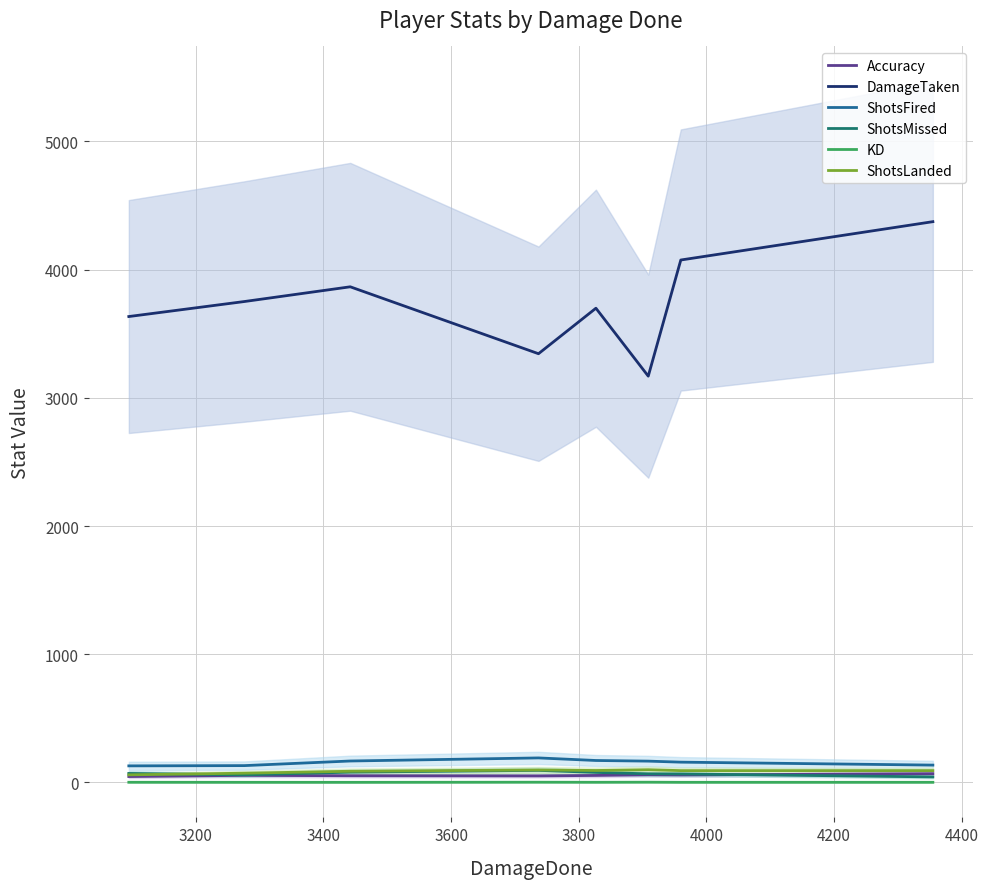

True or false: ShotsLanded and DamageTaken cross at least once.

False